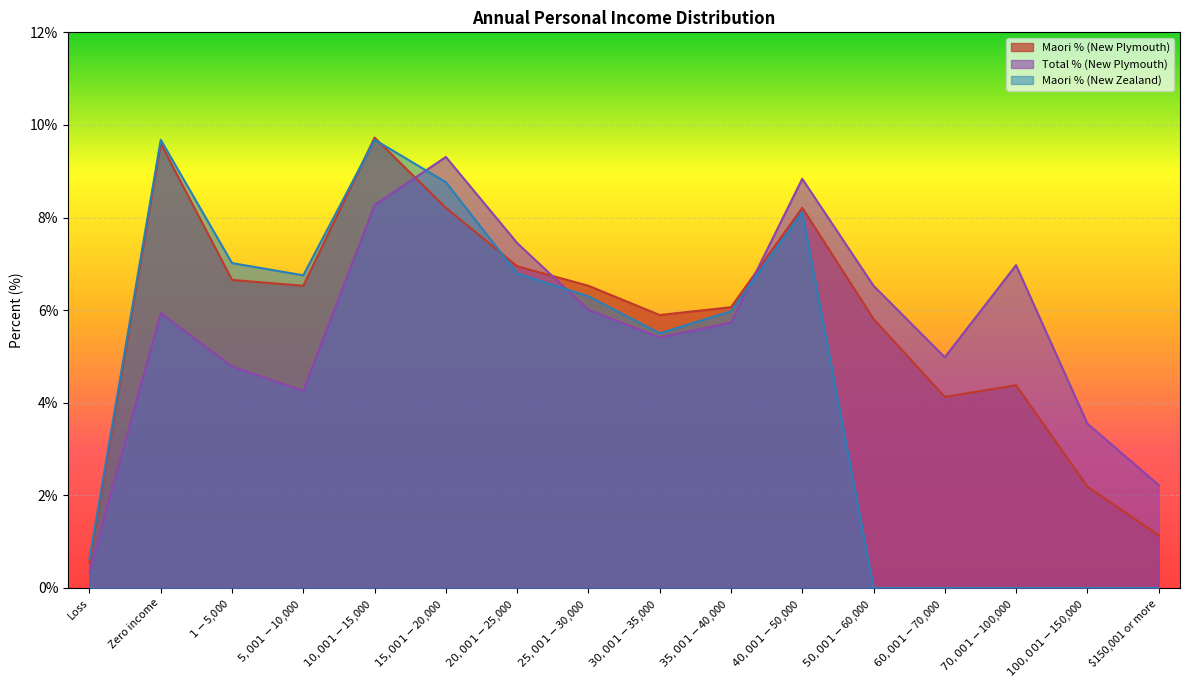

Does the chart display data point markers on the line(s)?

No